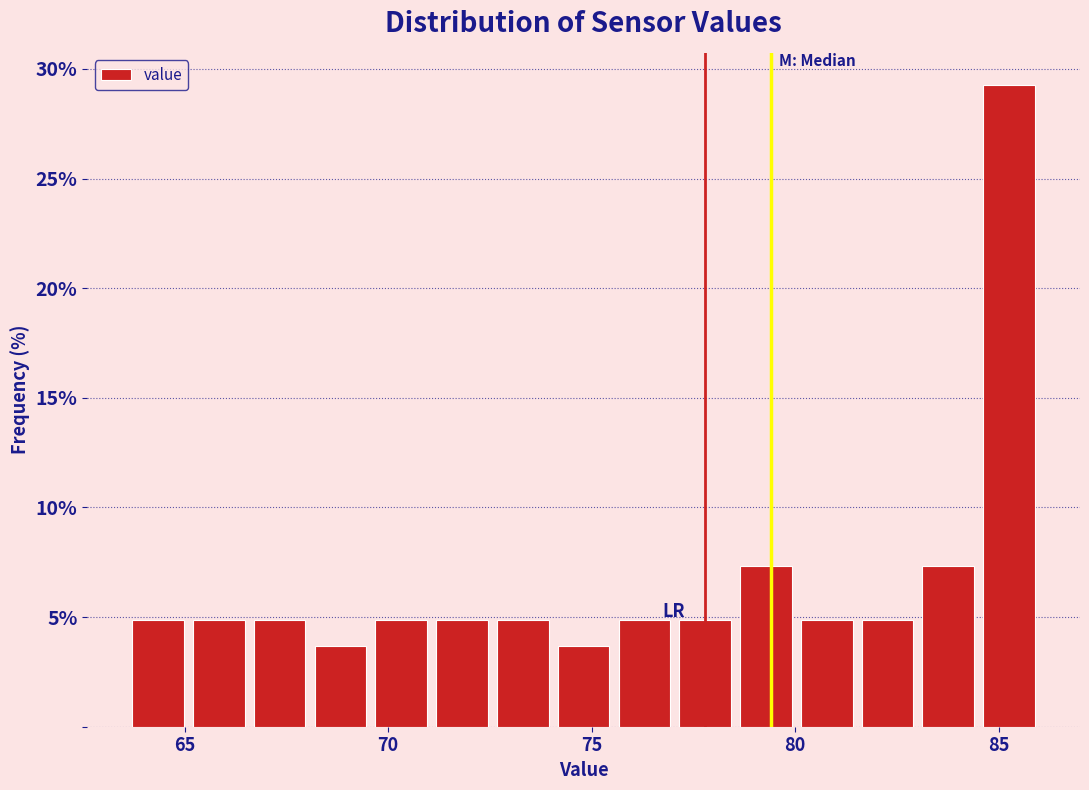

Read against the x-axis, roughly where is the centre of the tallest bar?

85.5